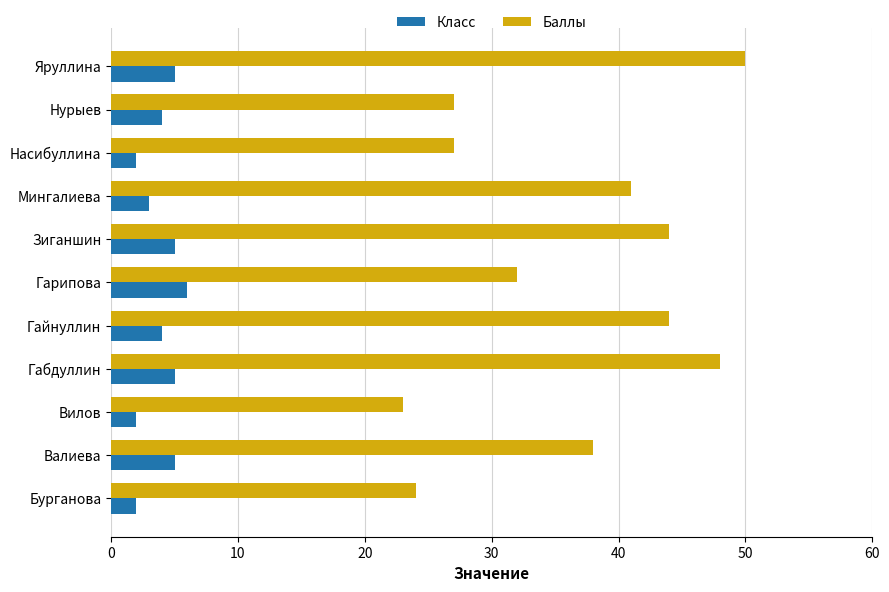

At which label does Баллы reach its peak?

Яруллина